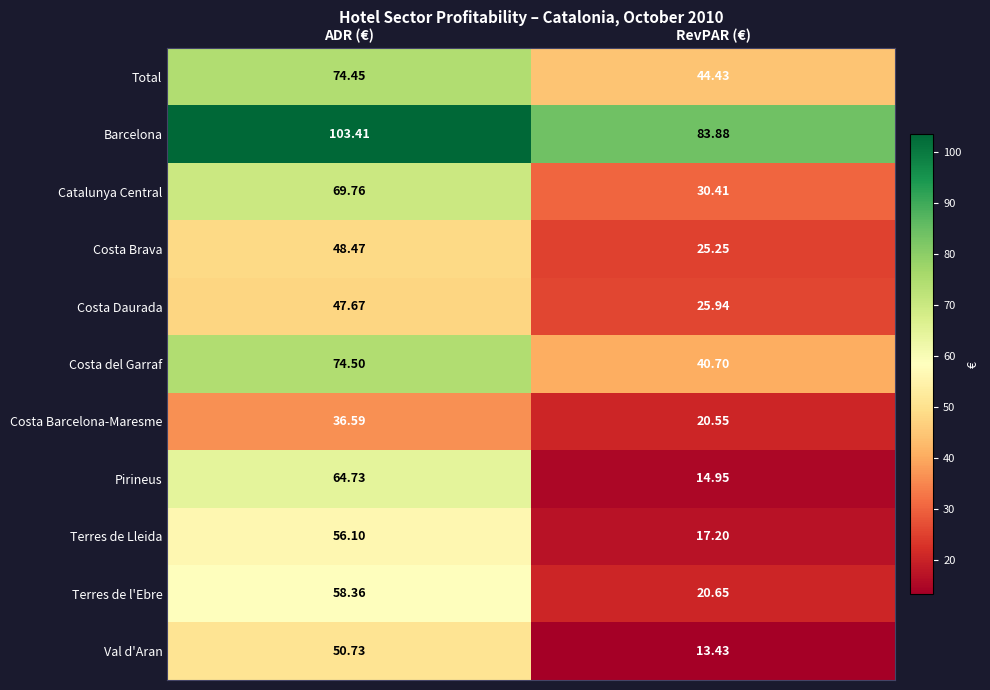

Which series changed the most between ADR (€) and RevPAR (€)?

Pirineus